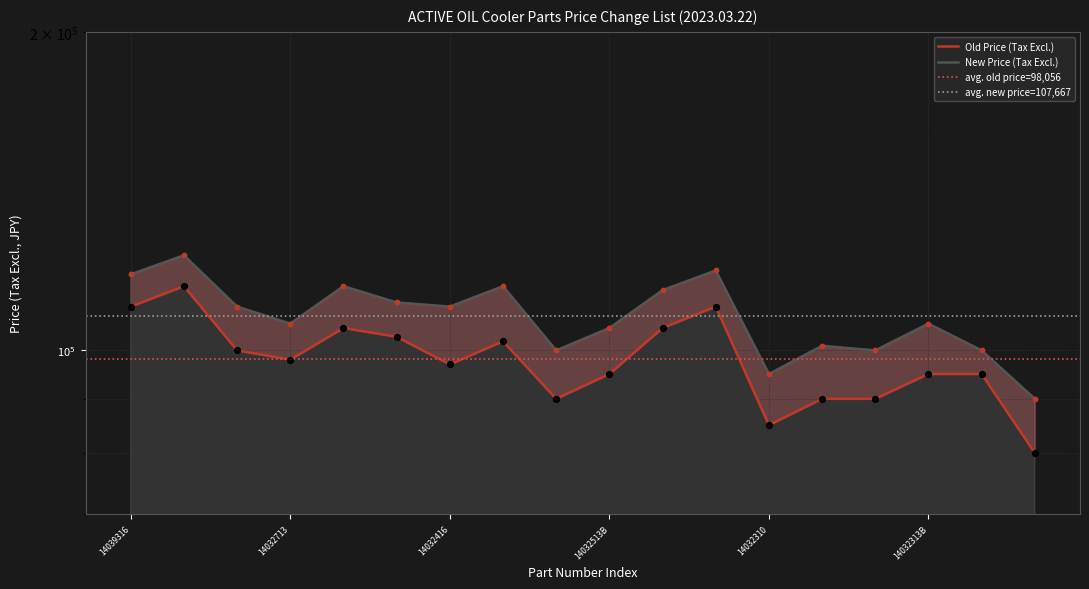

Is the value of Old Price (Tax Excl.) at 14031910 greater than the value of New Price (Tax Excl.) at 14032513B?

No